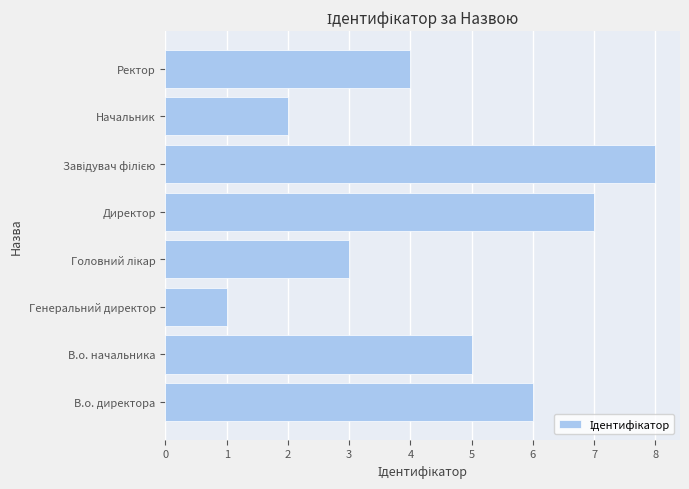

What is the greatest value displayed?

8